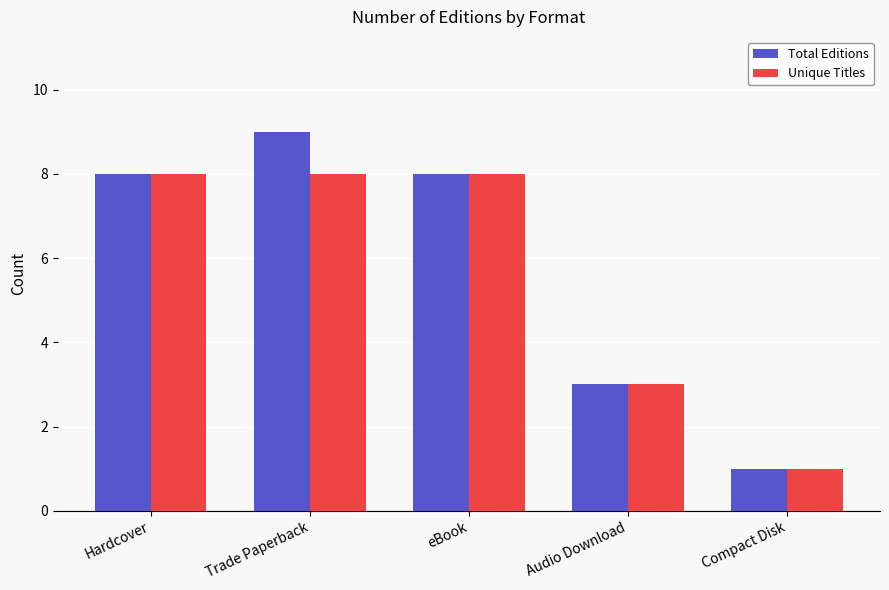

Which category has the lowest value across all series?

Compact Disk